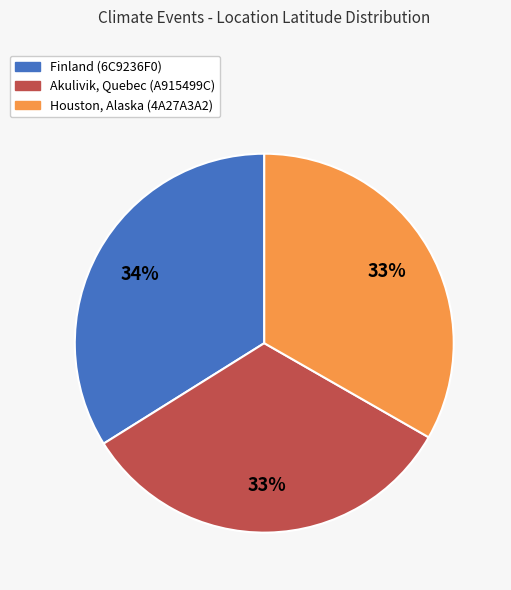

Do Akulivik, Quebec (A915499C) and Finland (6C9236F0) together represent more than half of the pie?

Yes